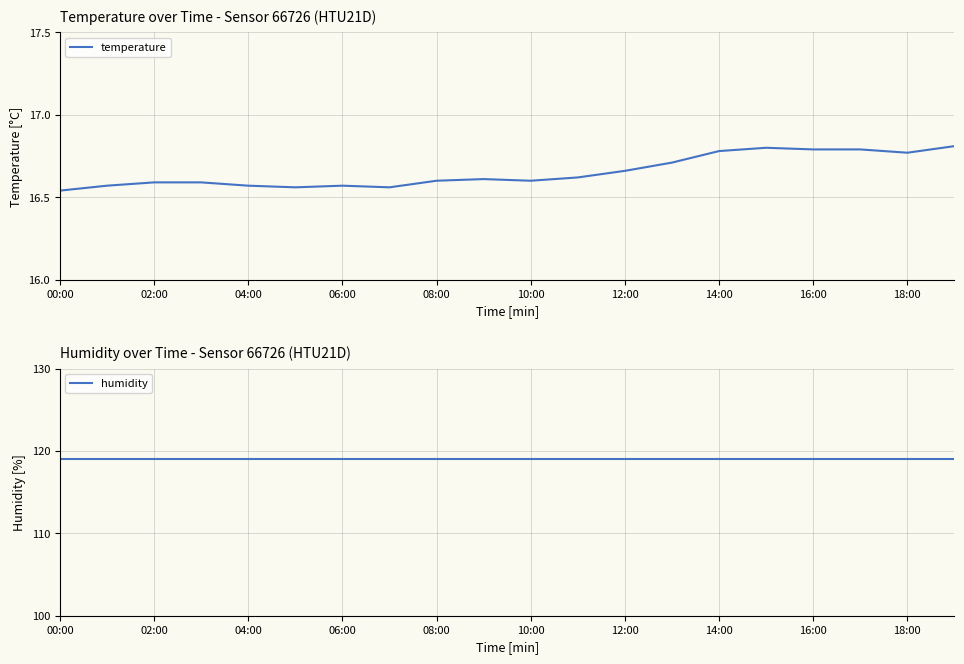

What is the value of the humidity point at the 12th from the left?

119.0